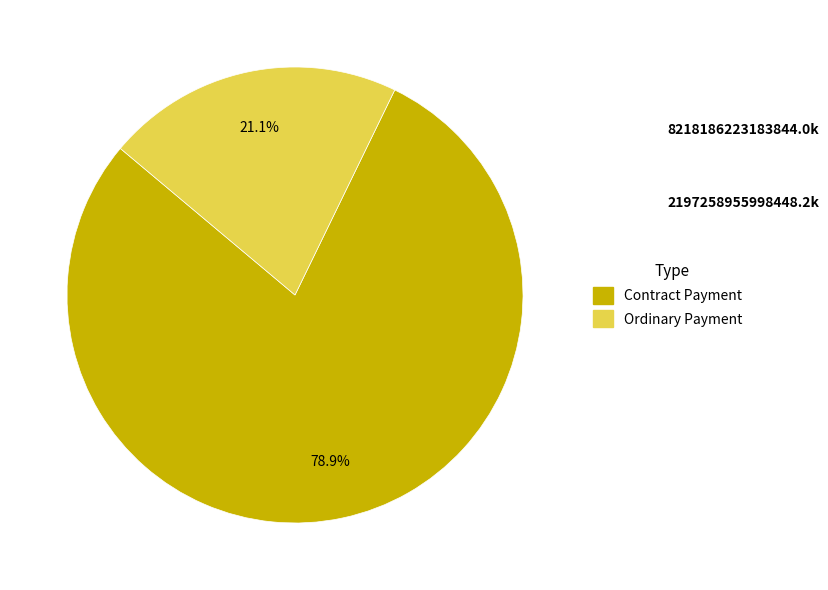

Approximately how many times larger is the value at Contract Payment compared to Ordinary Payment?

3.7